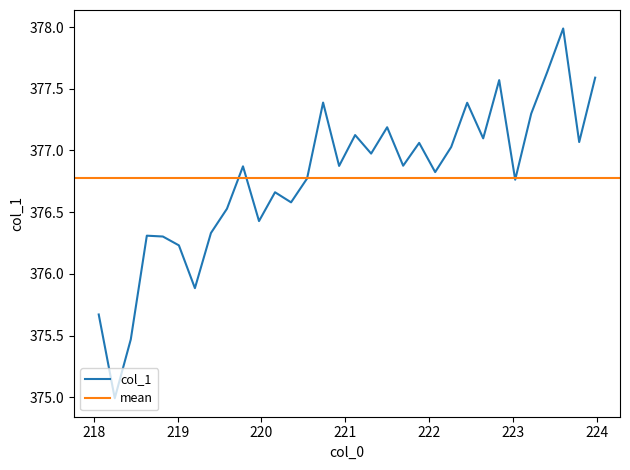

Reading left to right, list all the values displayed in this chart.

375.7	375.0	375.5	376.3	376.3	376.2	375.9	376.3	376.5	376.9	376.4	376.7	376.6	376.8	377.4	376.9	377.1	377.0	377.2	376.9	377.1	376.8	377.0	377.4	377.1	377.6	376.8	377.3	377.6	378.0	377.1	377.6